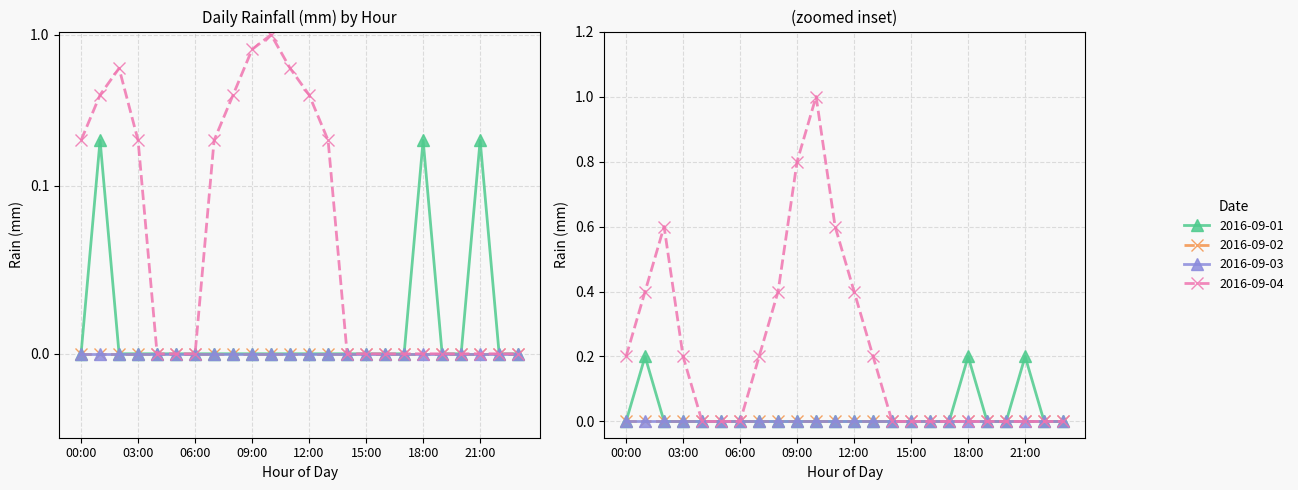

Where is the first local maximum for 2016-09-01?

01:00